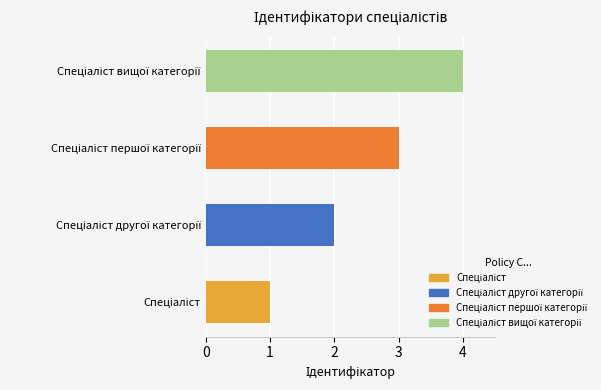

What is the sum of all values?

10